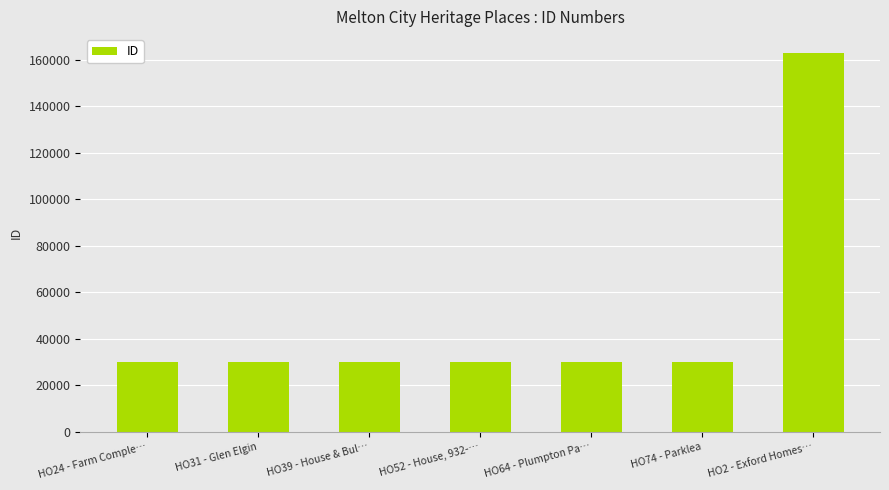

What is the label of the 4th bar from the left?

HO52 - House, 932-…